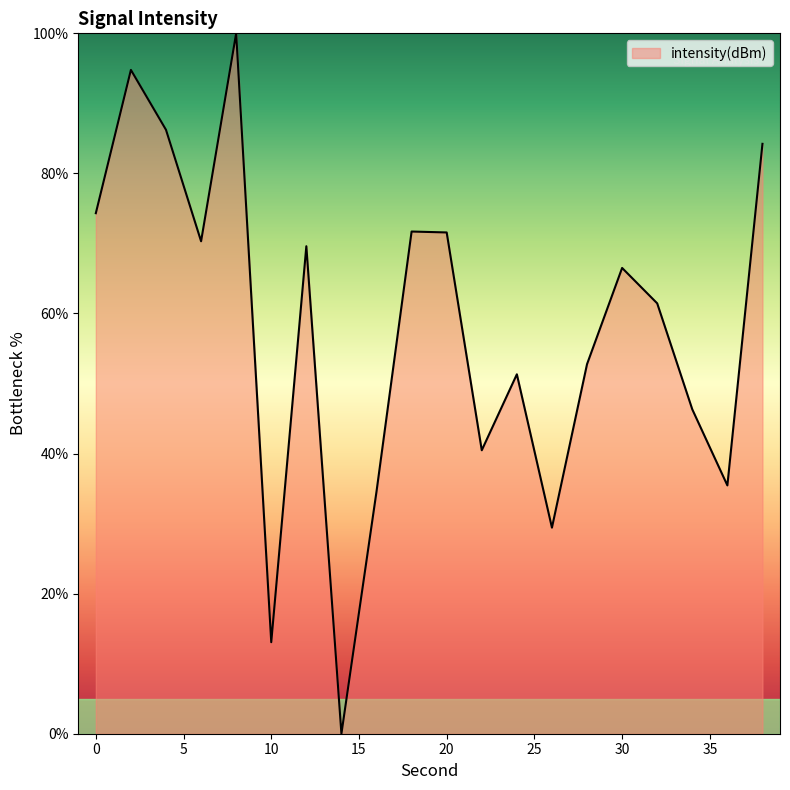

What is the maximum value shown in the chart?

100.0